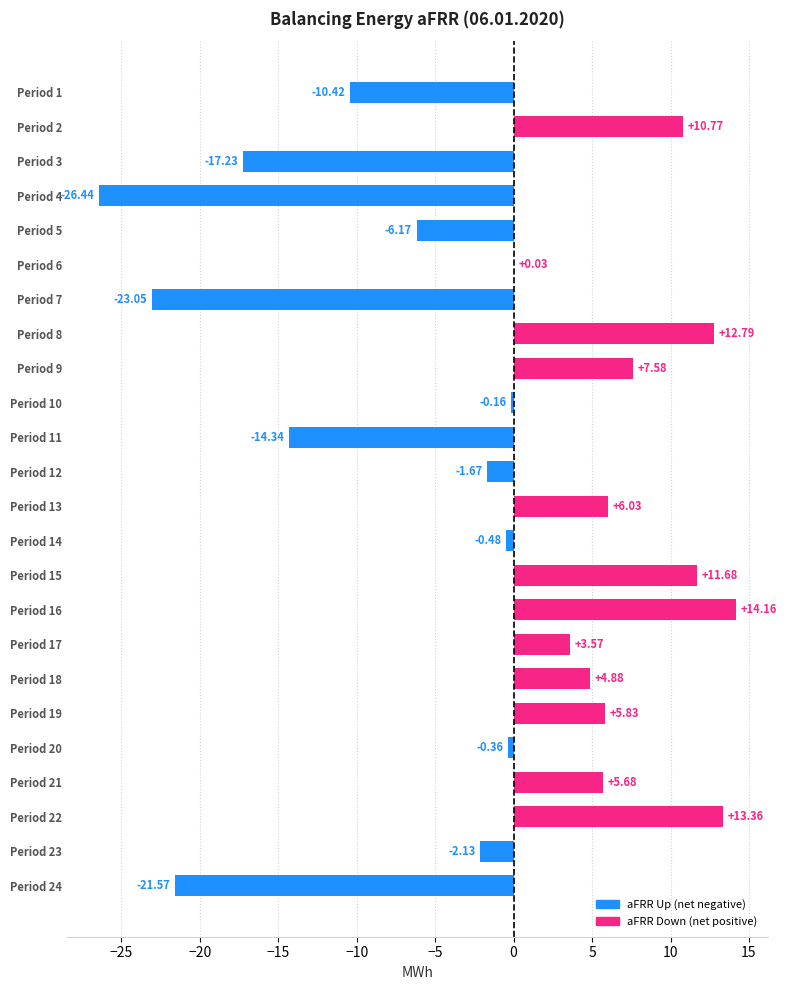

Are the bars horizontal?

Yes